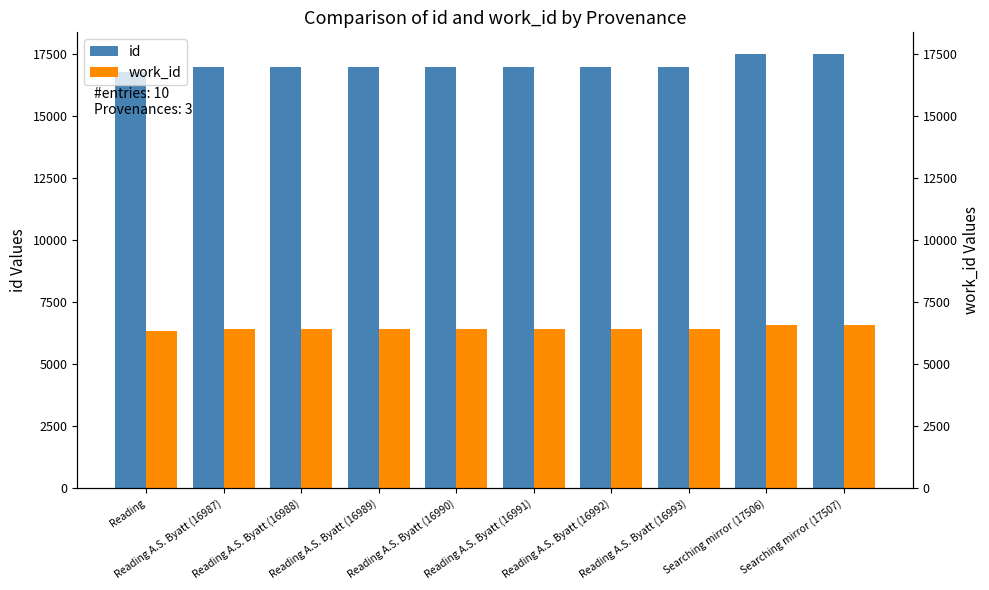

What is the sum of the work_id values at Reading A.S. Byatt (16991) and Reading A.S. Byatt (16988)?

12860